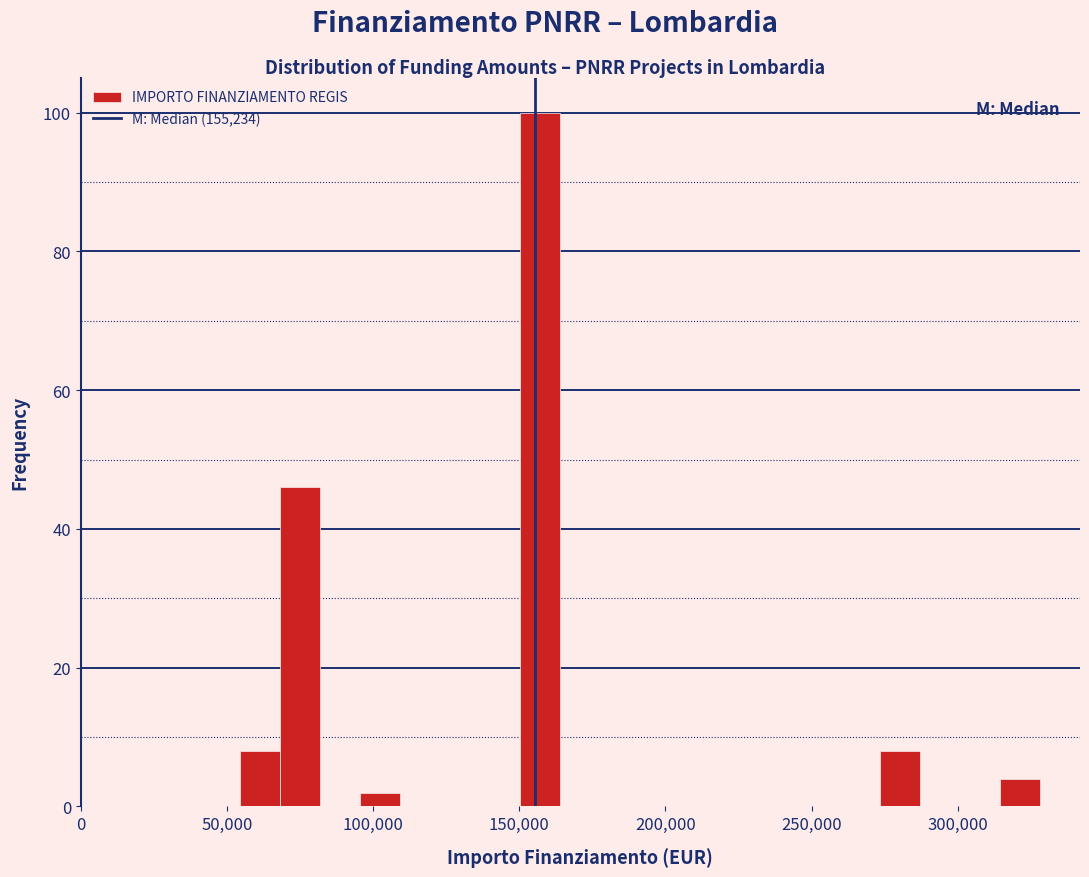

Read against the x-axis, roughly where is the centre of the tallest bar?

155000